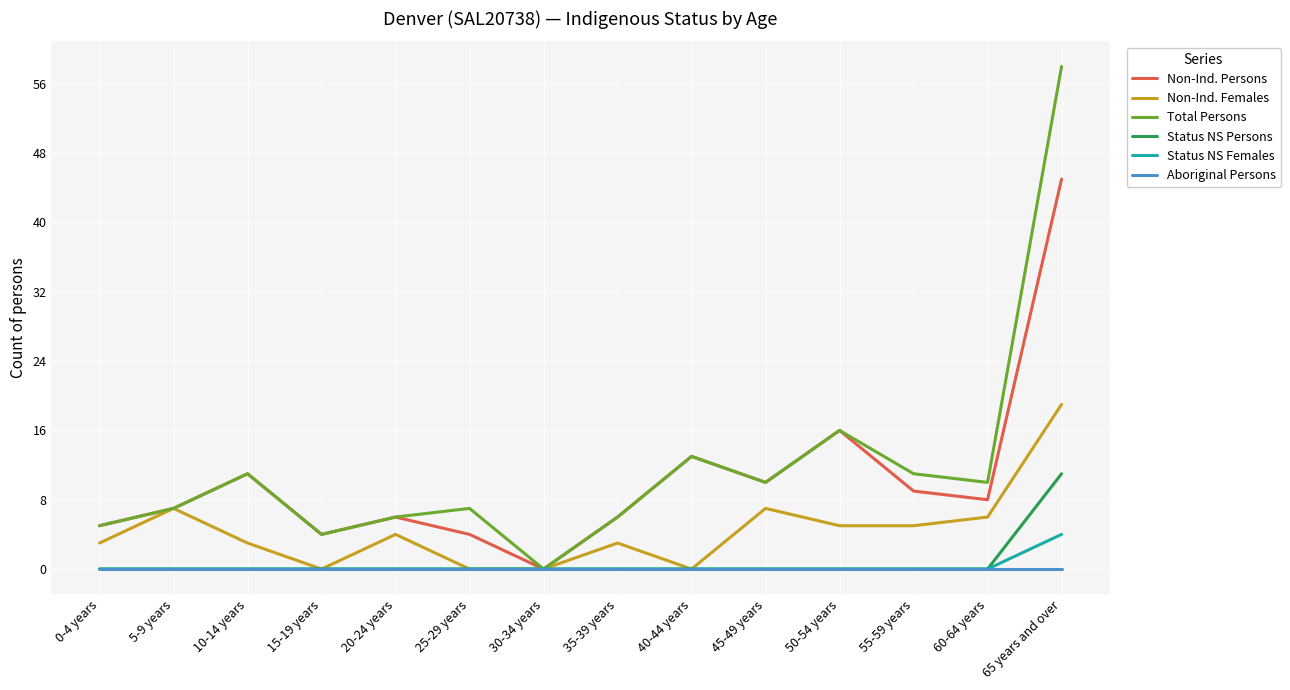

Which series has the largest range (max minus min)?

Total Persons